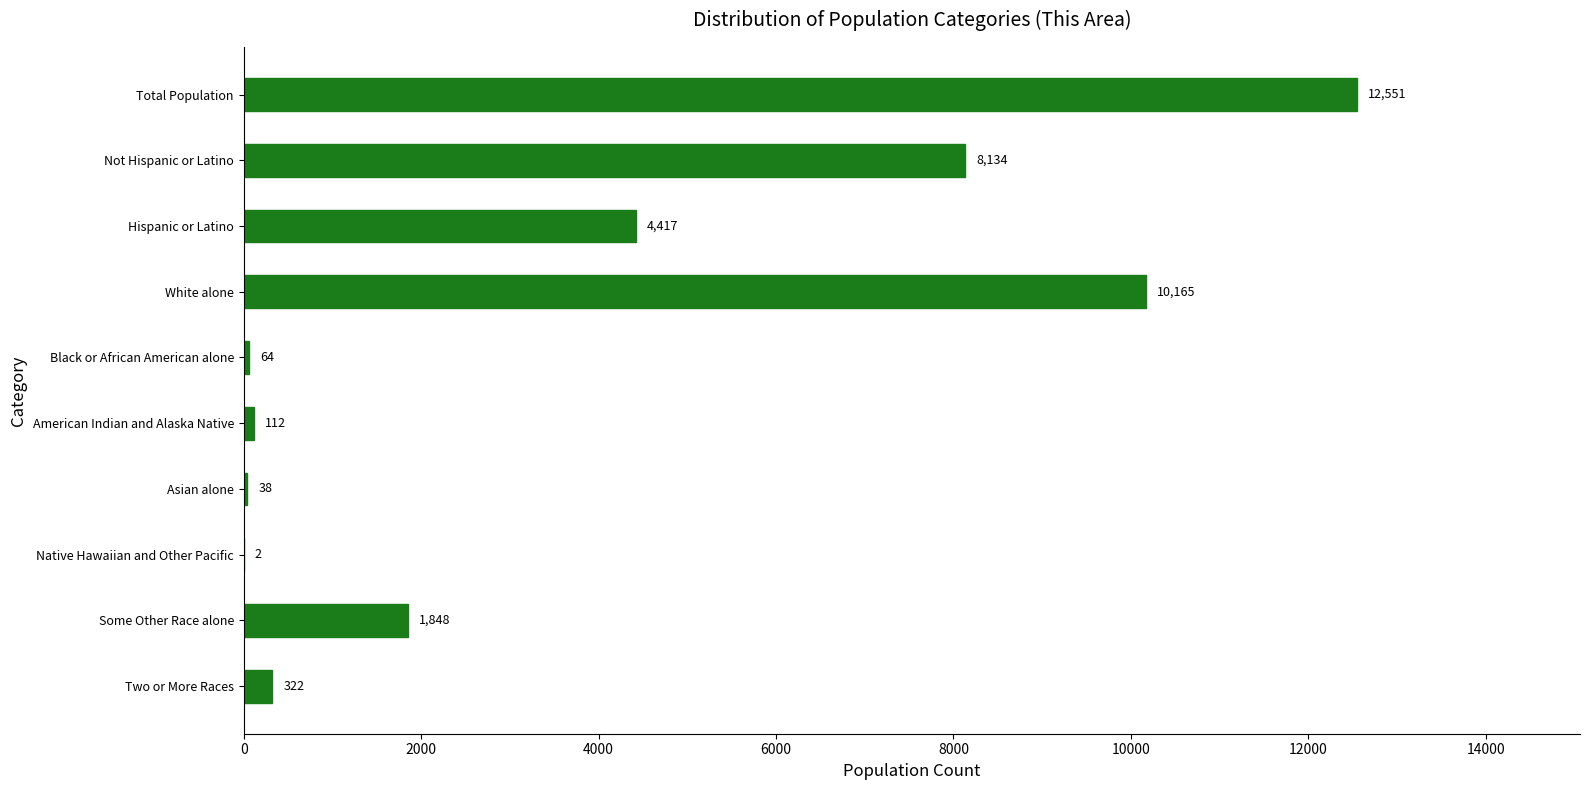

The chart shows a value of 4417 at Hispanic or Latino. True or false?

True